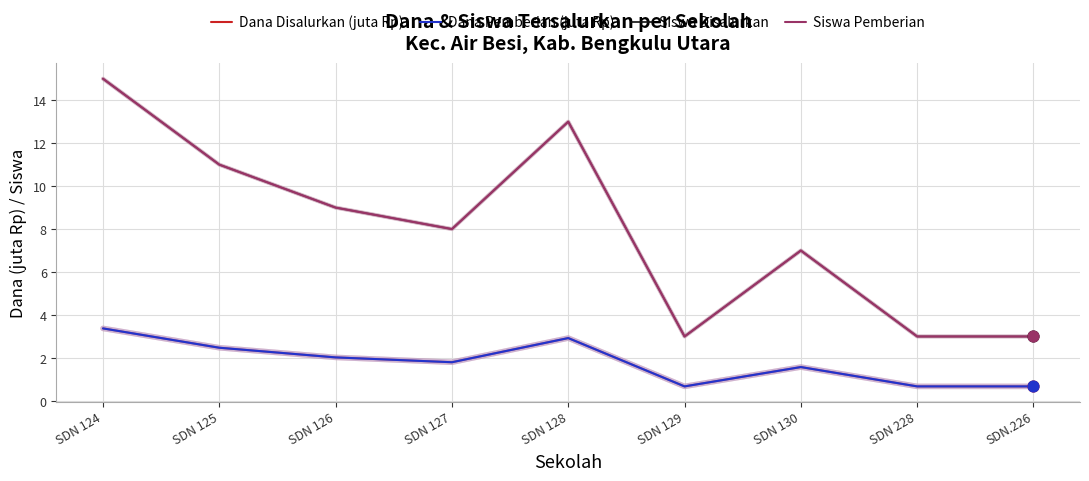

At which category is the sum across all series the highest?

SDN 124